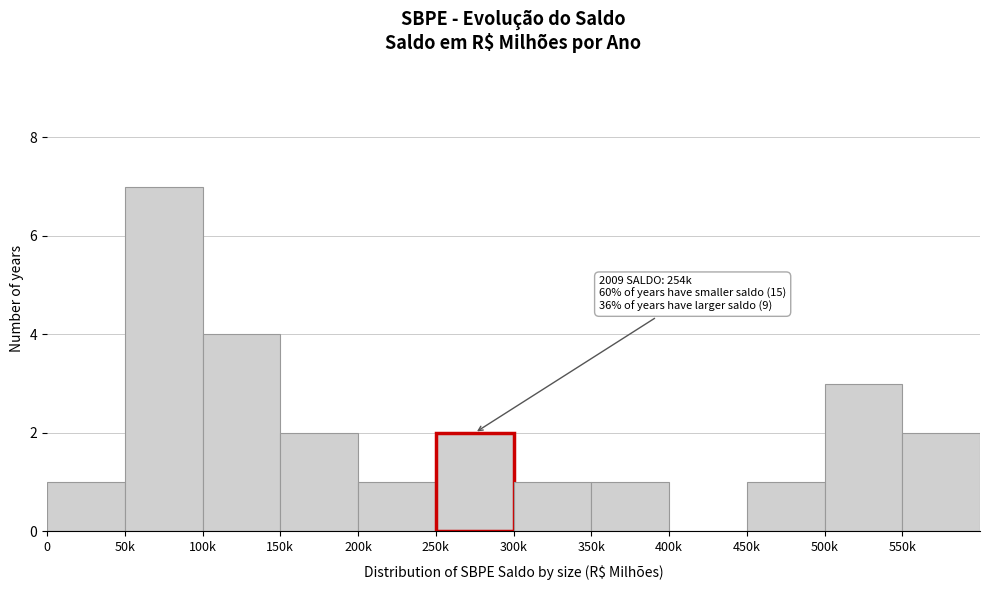

Reading left to right, list all the values displayed in this chart.

0=1	50k=7	100k=4	150k=2	200k=1	250k=2	300k=1	350k=1	400k=0	450k=1	500k=3	550k=2